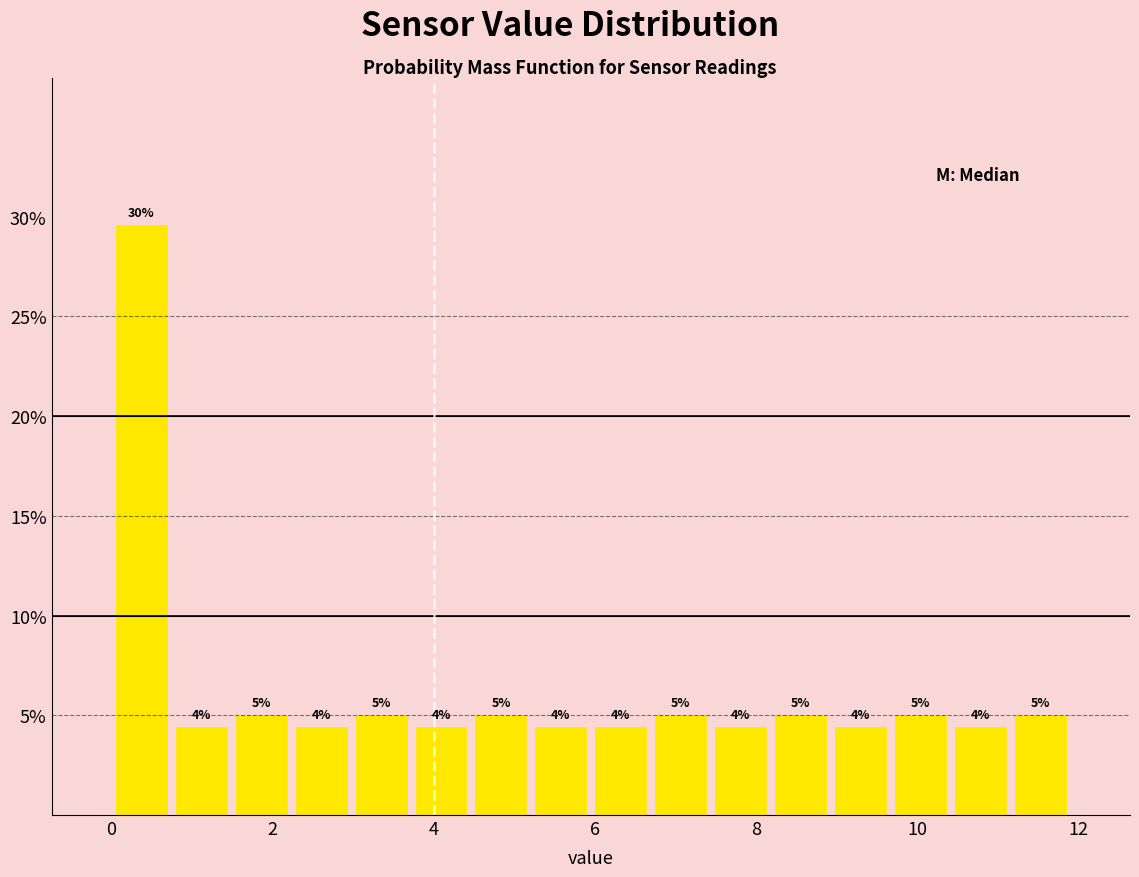

Around what value on the x-axis is the tallest bar? Give the approximate position of its centre, as read against the axis.

0.4